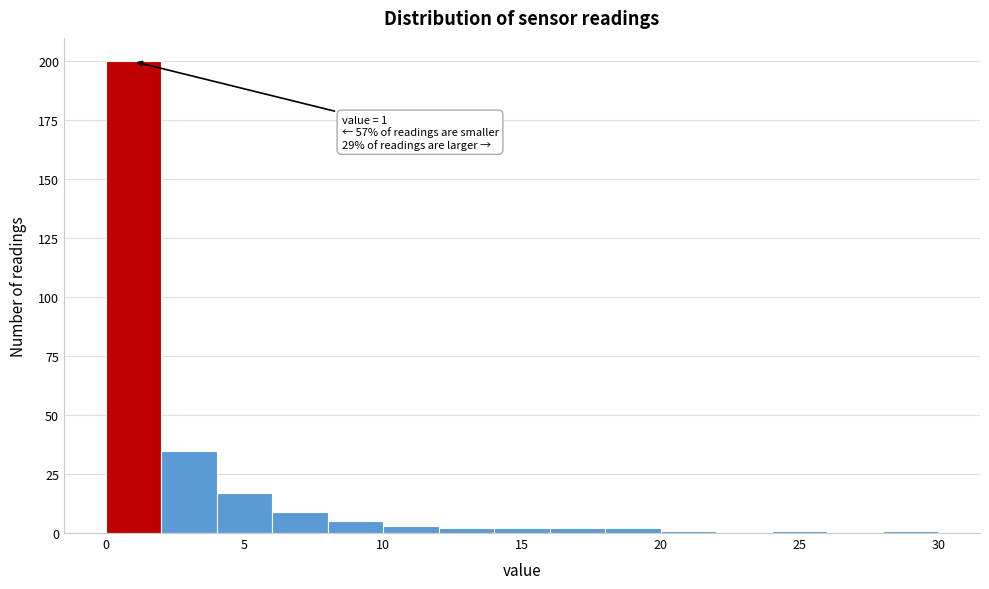

Which range on the x-axis has the tallest bar?

0 to 2